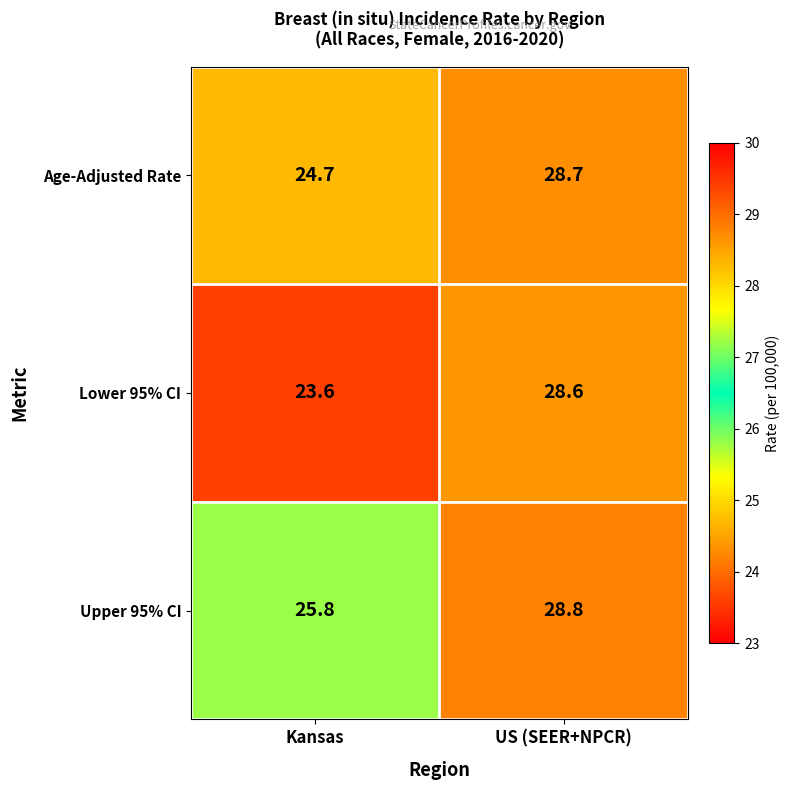

Reading left to right, transcribe all the data shown in this chart.

Age-Adjusted Rate: Kansas=24.7	US (SEER+NPCR)=28.7
Lower 95% CI: Kansas=23.6	US (SEER+NPCR)=28.6
Upper 95% CI: Kansas=25.8	US (SEER+NPCR)=28.8